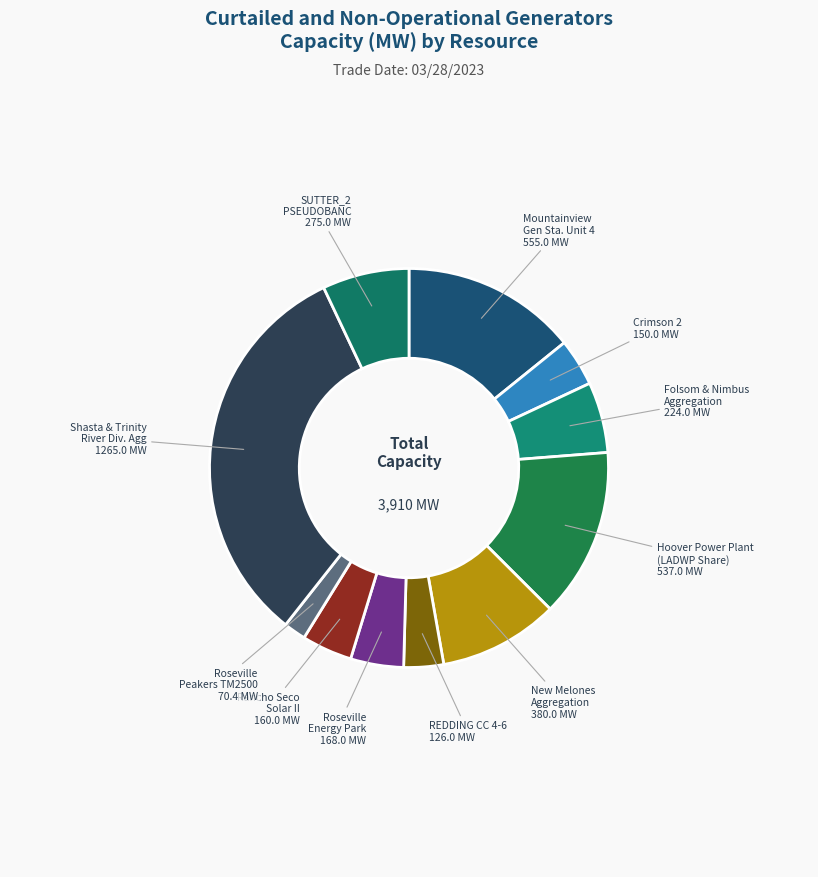

Does any single category account for the majority?

No